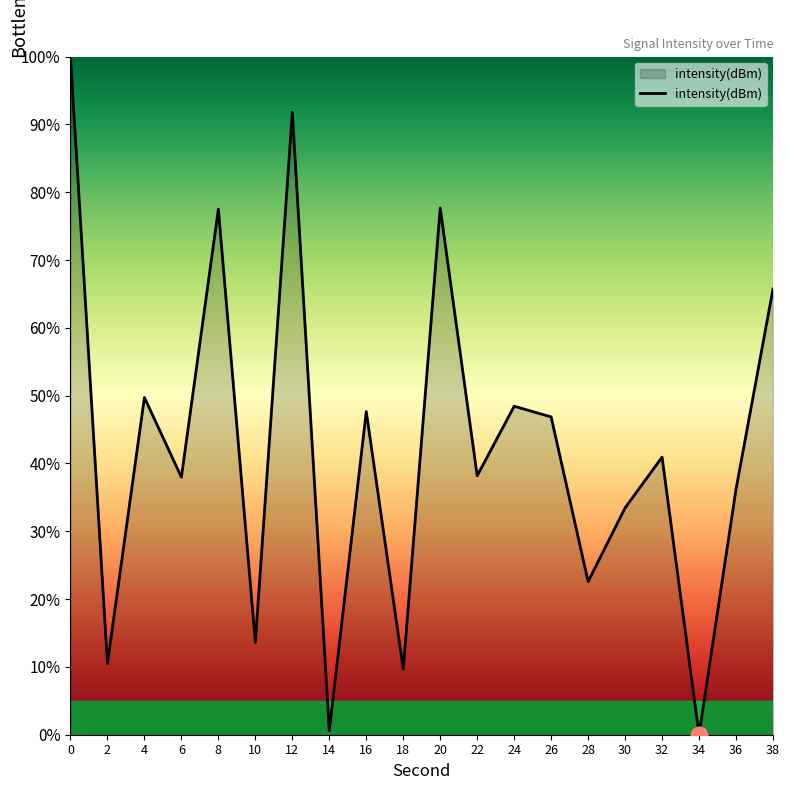

The value at 28 is 9.3. True or false?

False